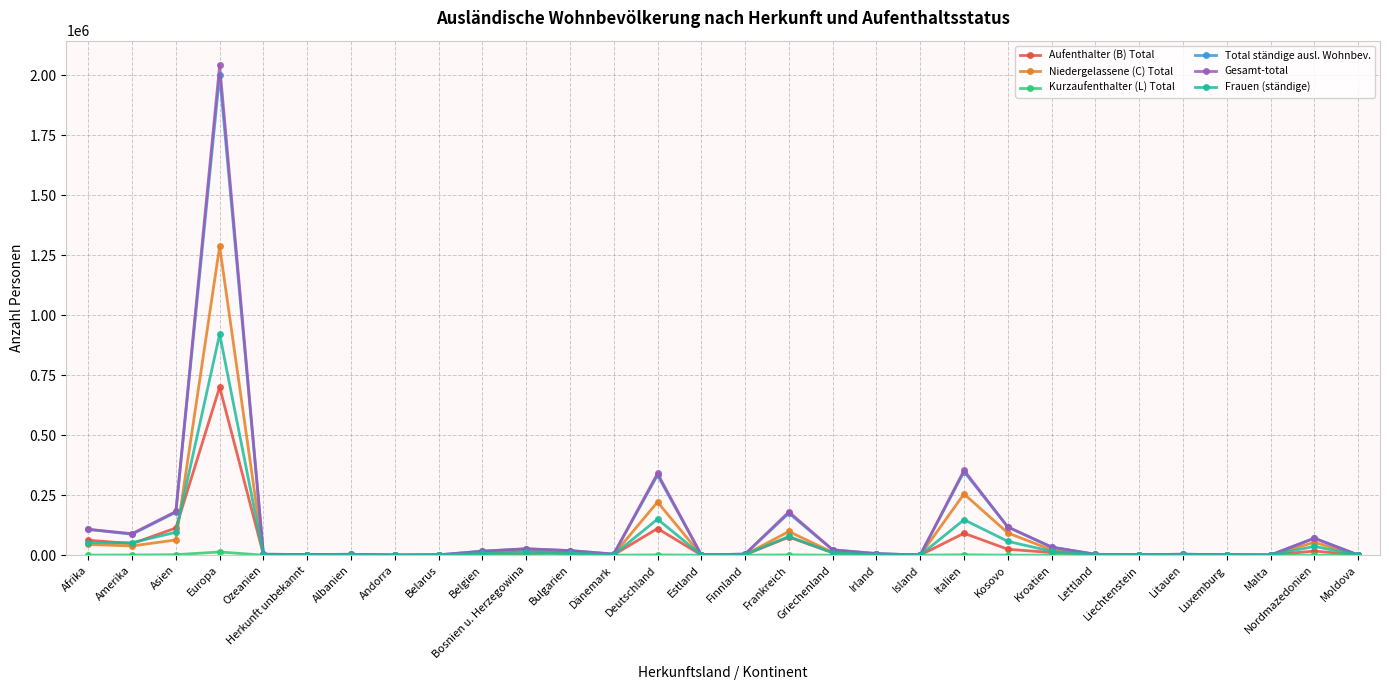

At which category does Aufenthalter (B) Total reach its first local peak?

Europa